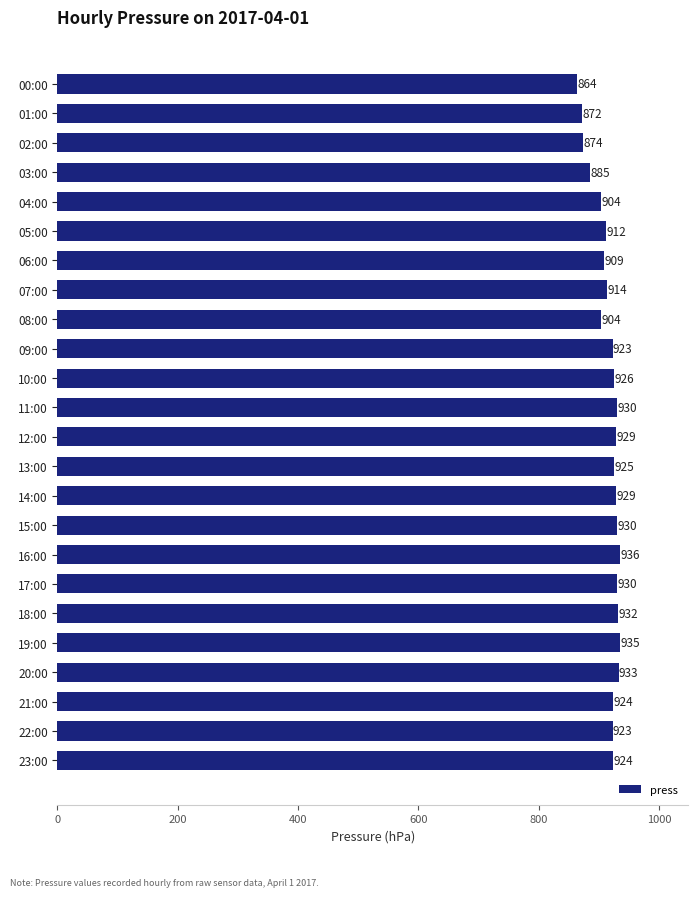

The chart shows a value of 237 at 03:00. True or false?

False